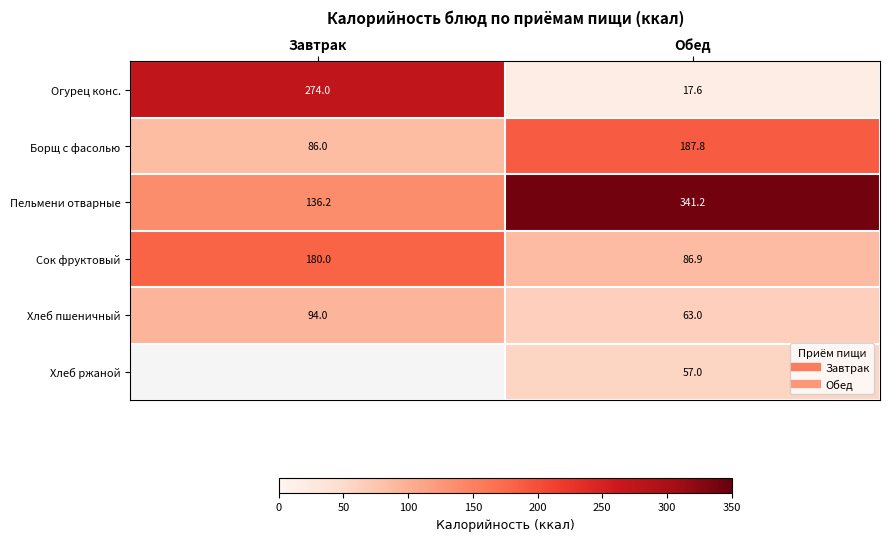

What is the difference between the Борщ с фасолью values at Обед and Завтрак?

101.8